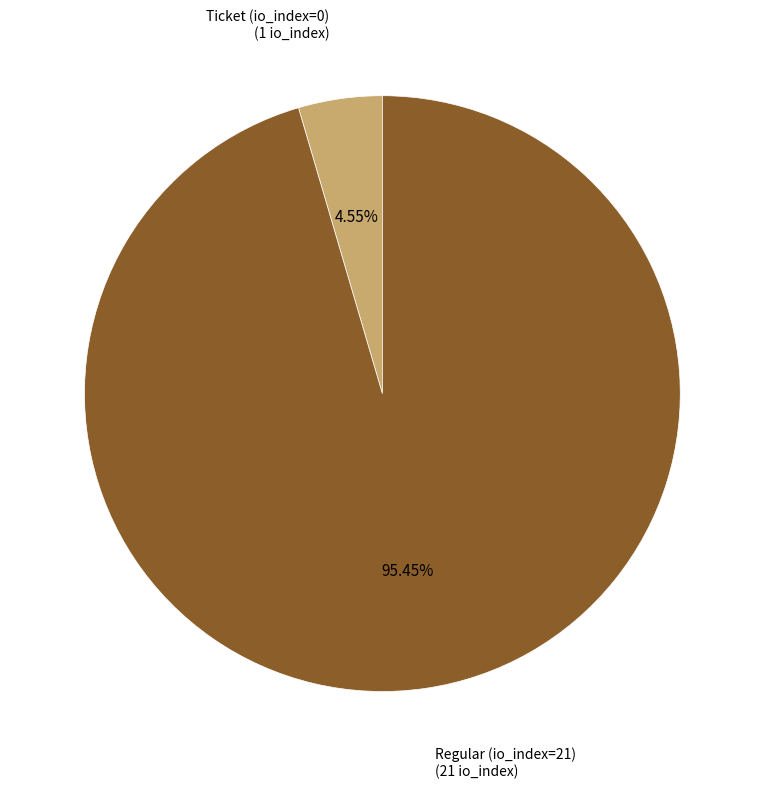

Rank the categories by value from highest to lowest.

Regular (io_index=21), Ticket (io_index=0)